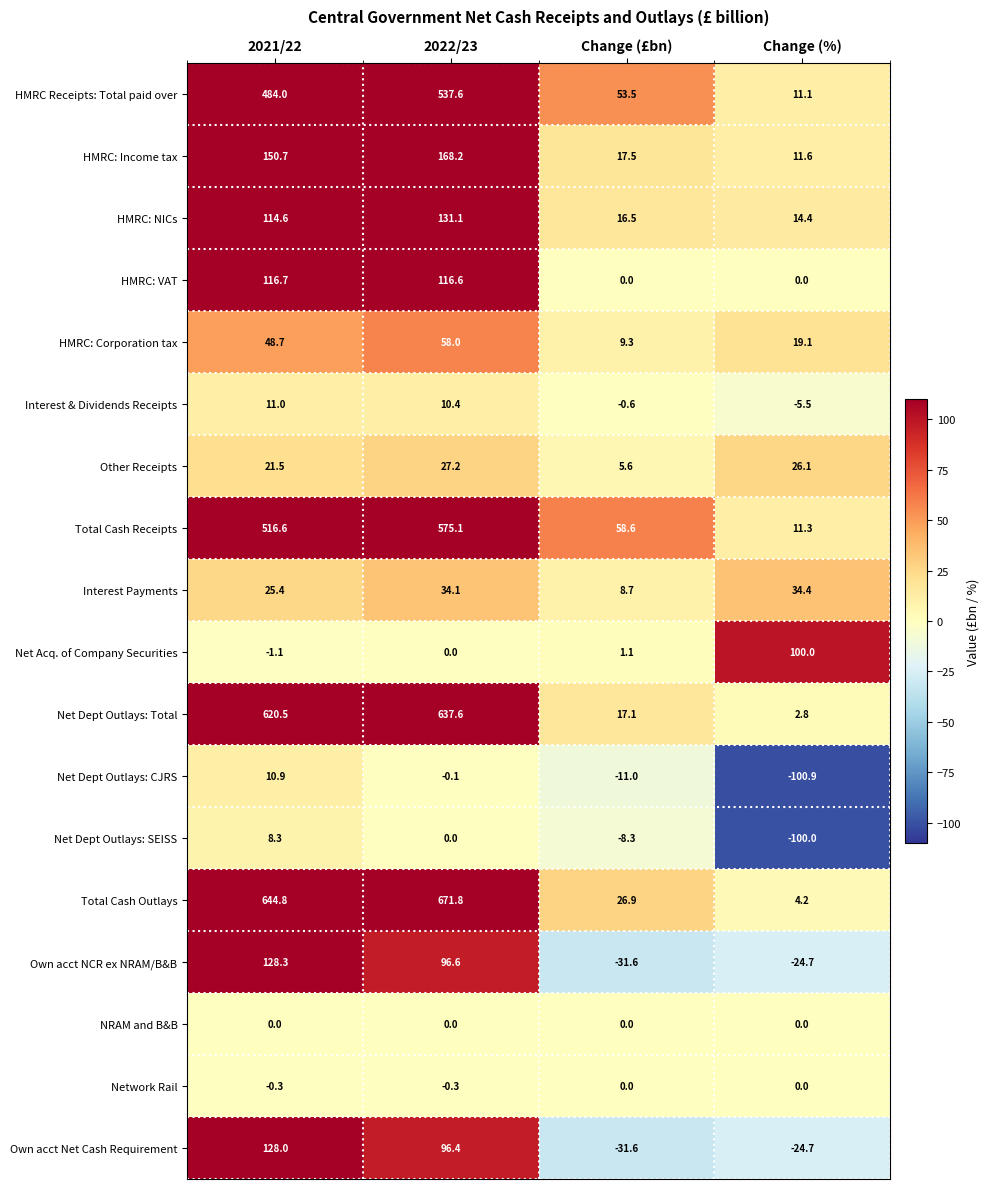

At which label is Interest & Dividends Receipts closest to 2?

Change (£bn)